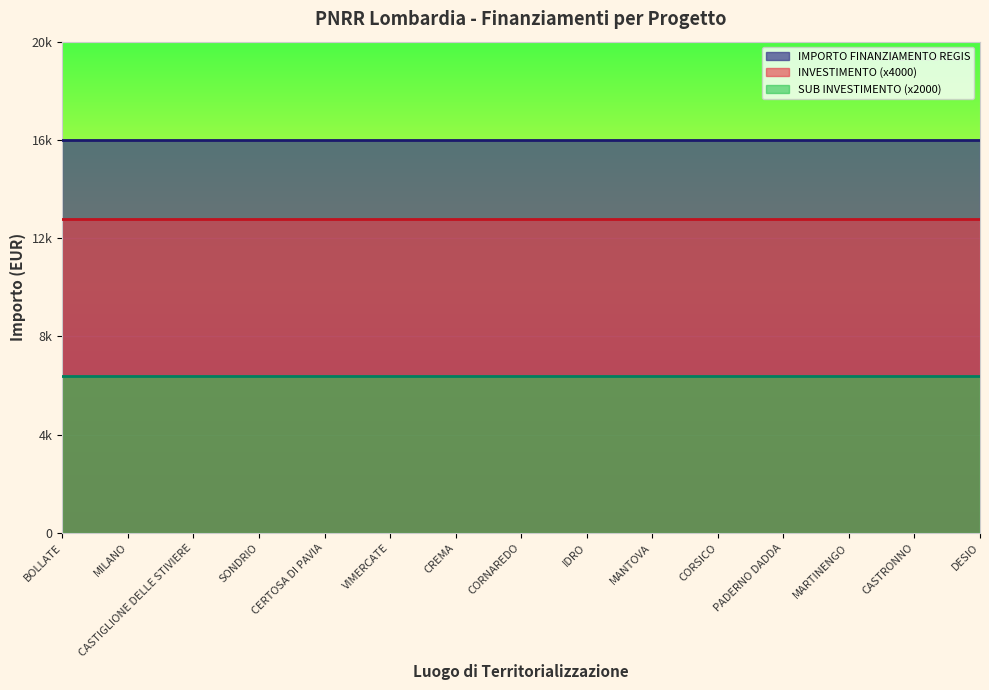

List the series in order of their peak value, lowest first.

SUB INVESTIMENTO (x2000), INVESTIMENTO (x4000), IMPORTO FINANZIAMENTO REGIS